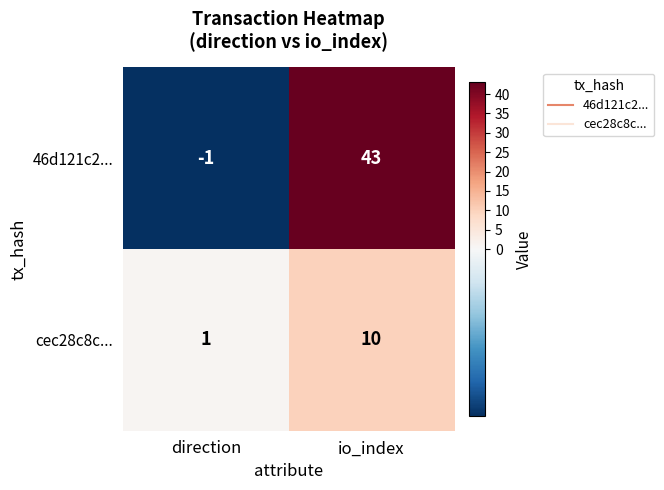

What is the maximum value for 46d121c2...?

43